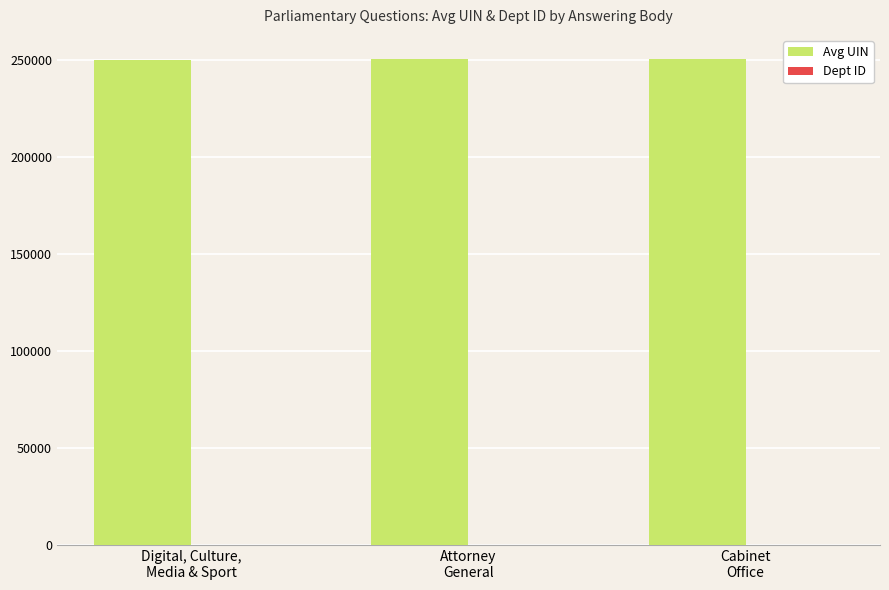

What is the sum of all Avg UIN values?

751507